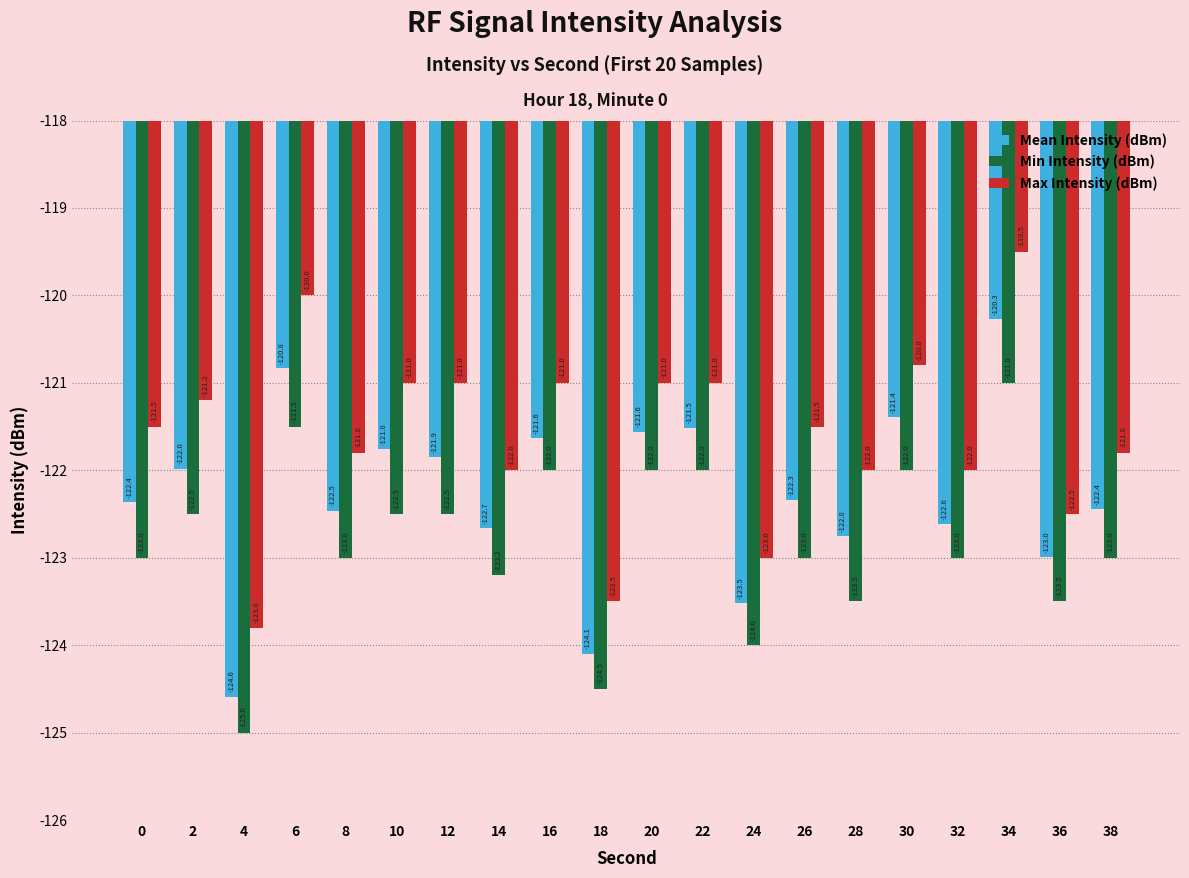

Which category has the lowest value in the Min Intensity (dBm) series?

4